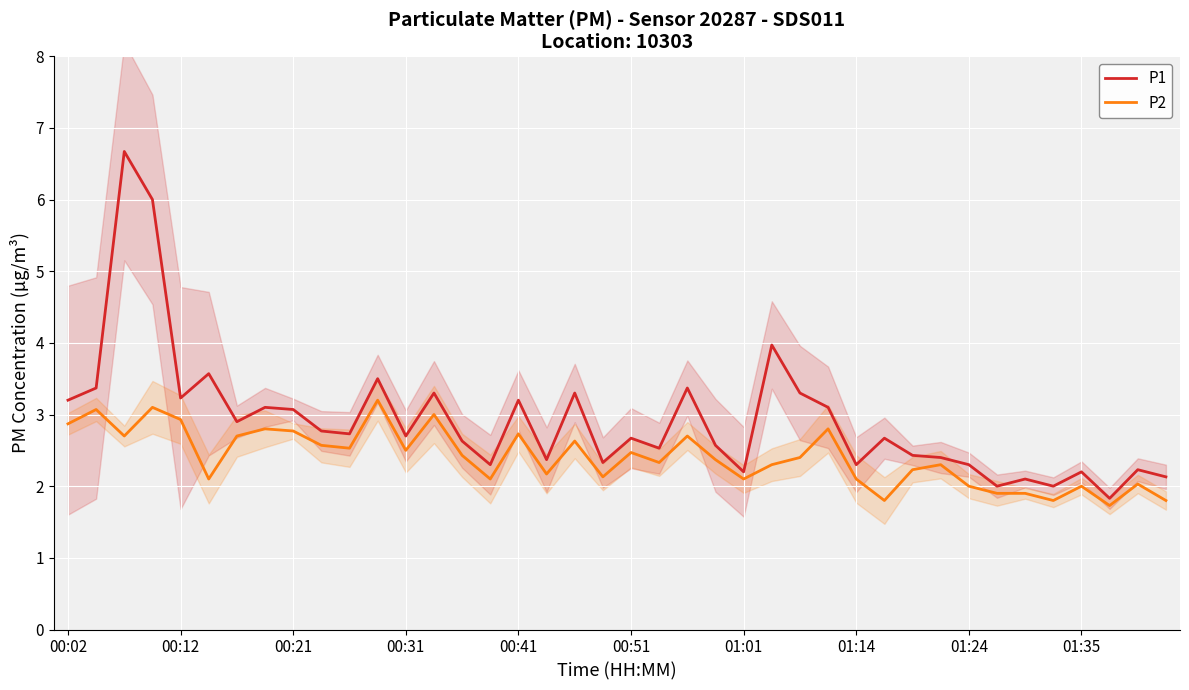

What is the highest value of the P1 series?

6.7